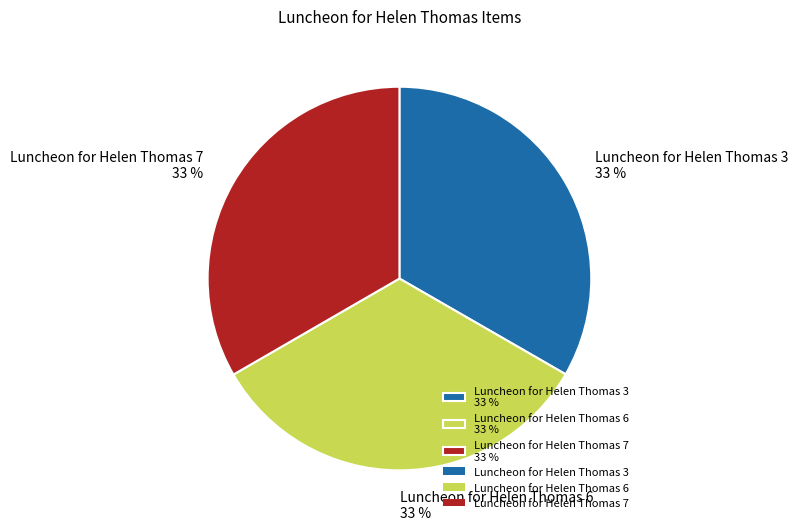

Combined, do Luncheon for Helen Thomas 7 33 % and Luncheon for Helen Thomas 6 33 % account for over 50%?

Yes